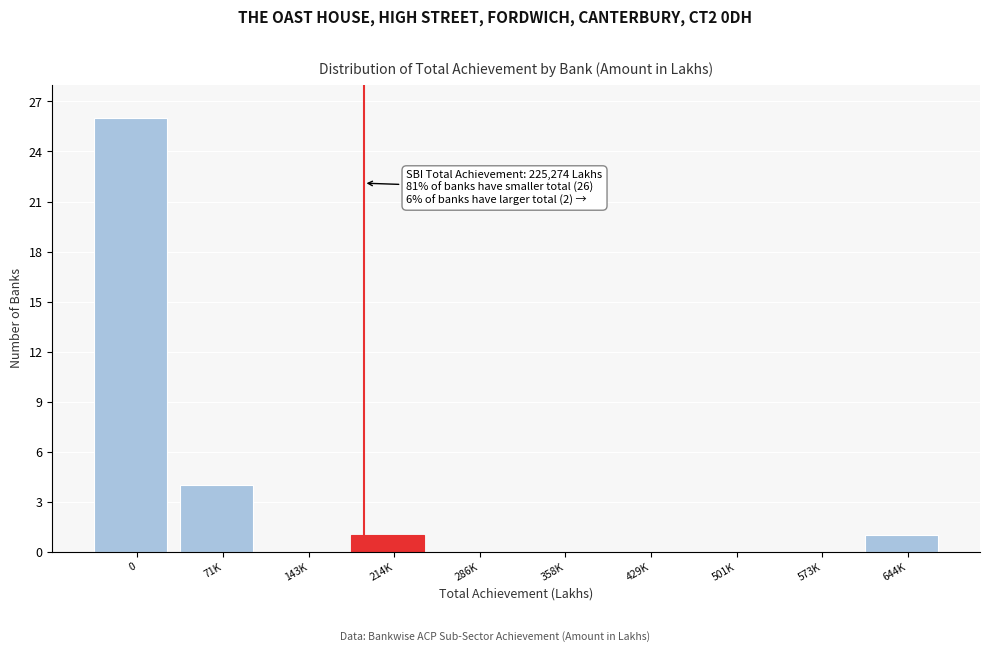

Reading left to right, list all the values displayed in this chart.

0=26	71K=4	143K=0	214K=1	286K=0	358K=0	429K=0	501K=0	573K=0	644K=1